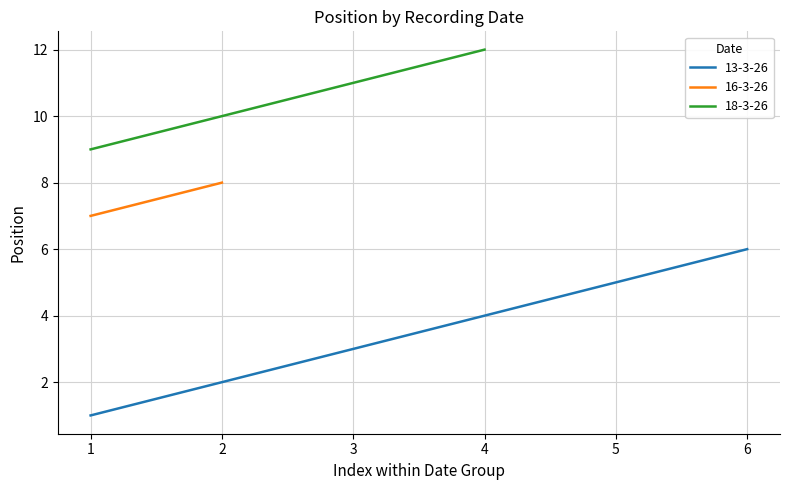

The chart shows a value of 1 at 13-3-26. True or false?

True